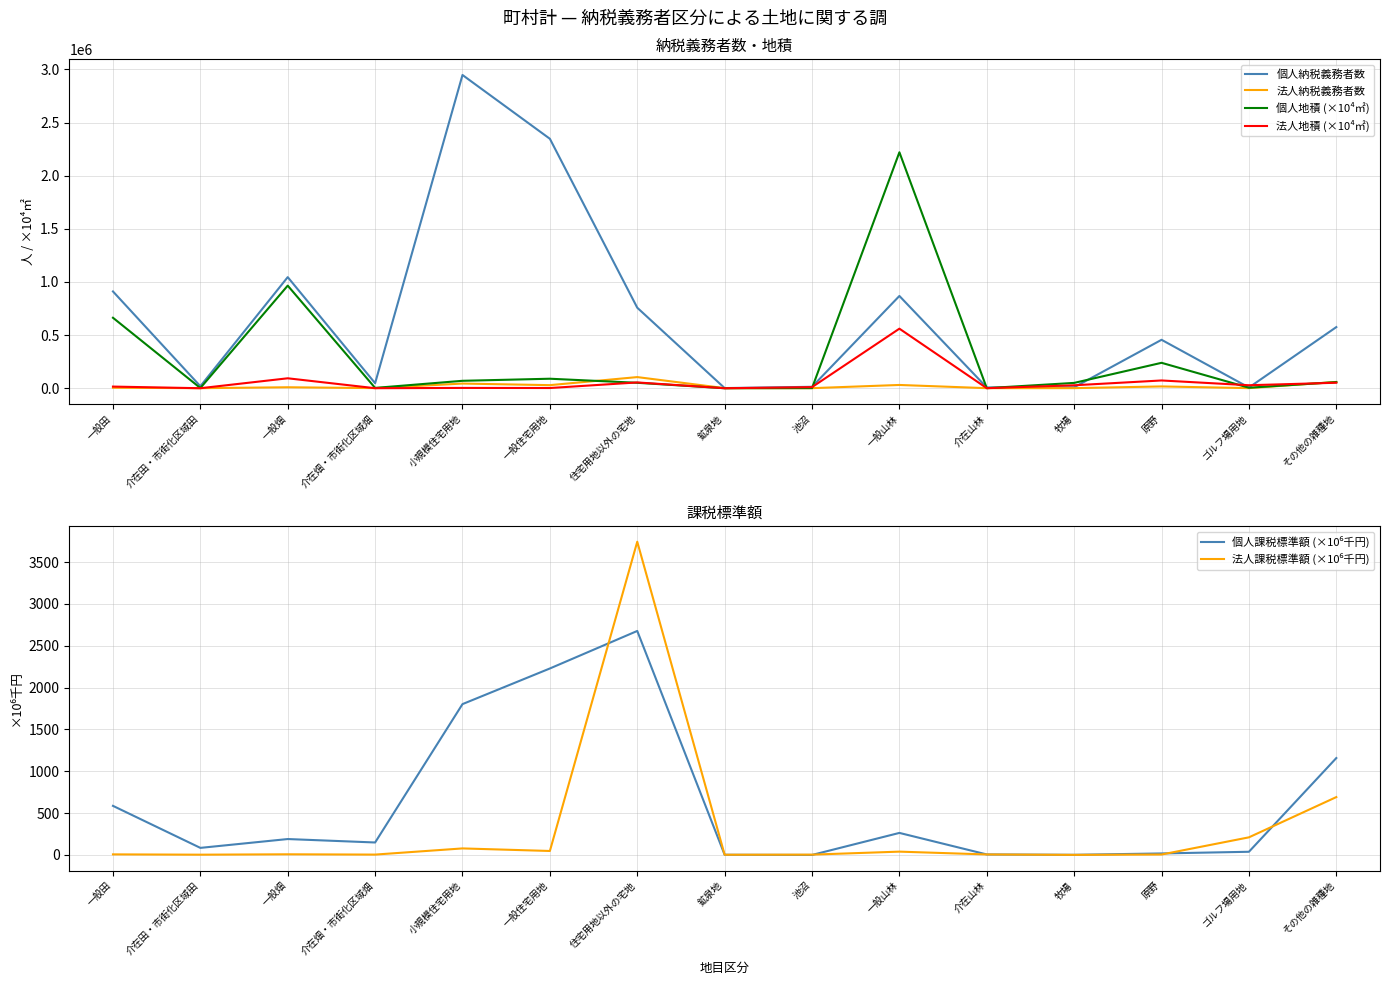

What value does the 法人納税義務者数 series have at 一般田?

4506.0